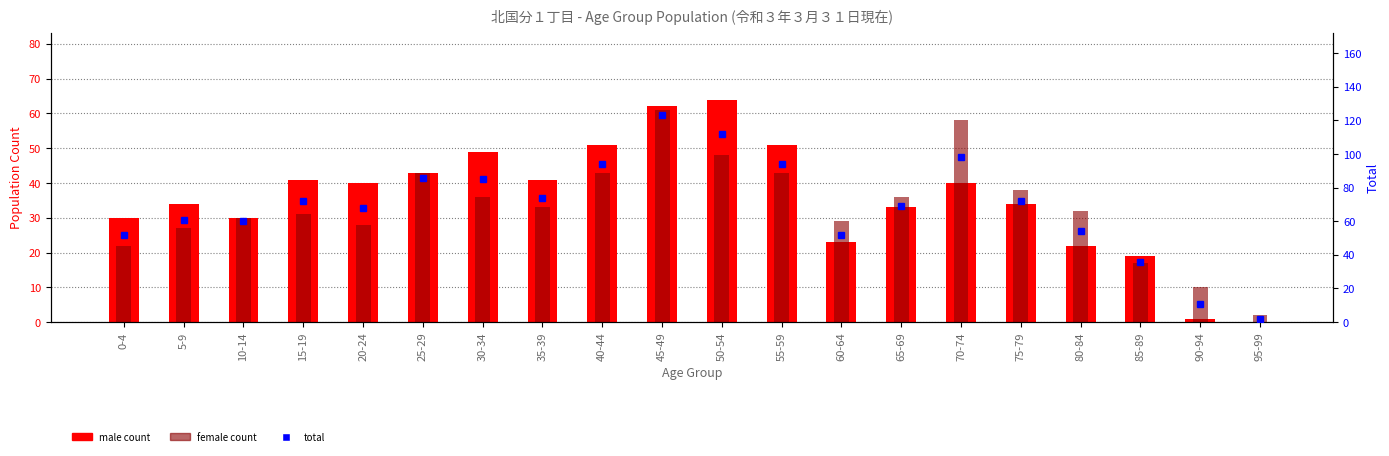

Rank the categories by male count value from highest to lowest.

50-54, 45-49, 40-44, 55-59, 30-34, 25-29, 15-19, 35-39, 20-24, 70-74, 5-9, 75-79, 65-69, 0-4, 10-14, 60-64, 80-84, 85-89, 90-94, 95-99